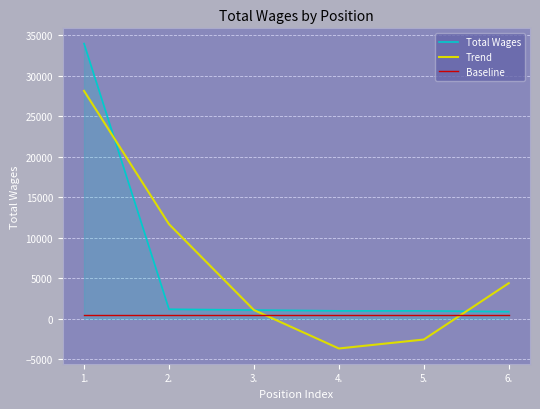

The value of Trend at 1. is 48280.2. True or false?

False